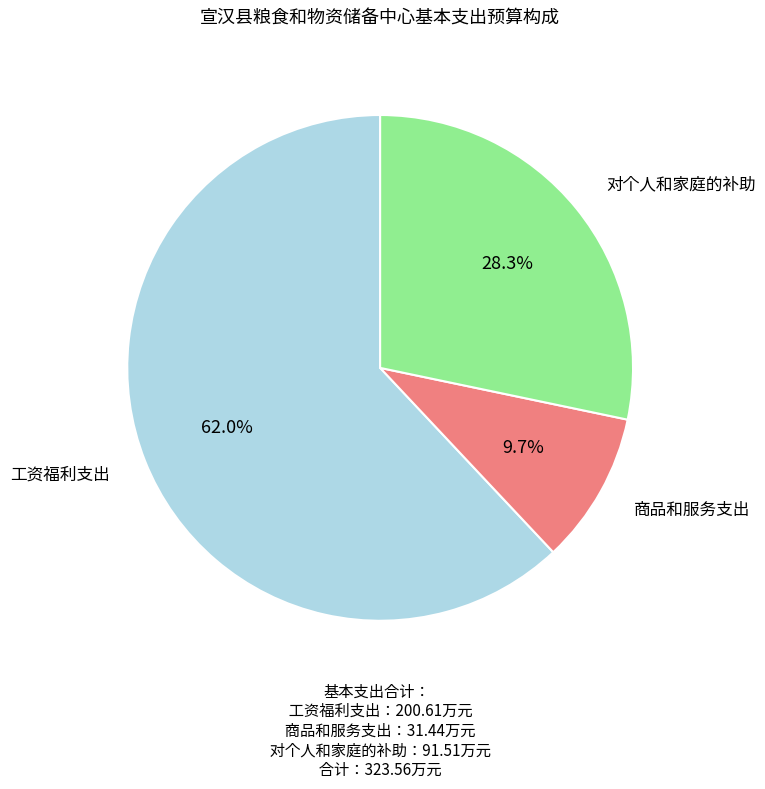

Is there any slice that represents more than half of the pie?

Yes